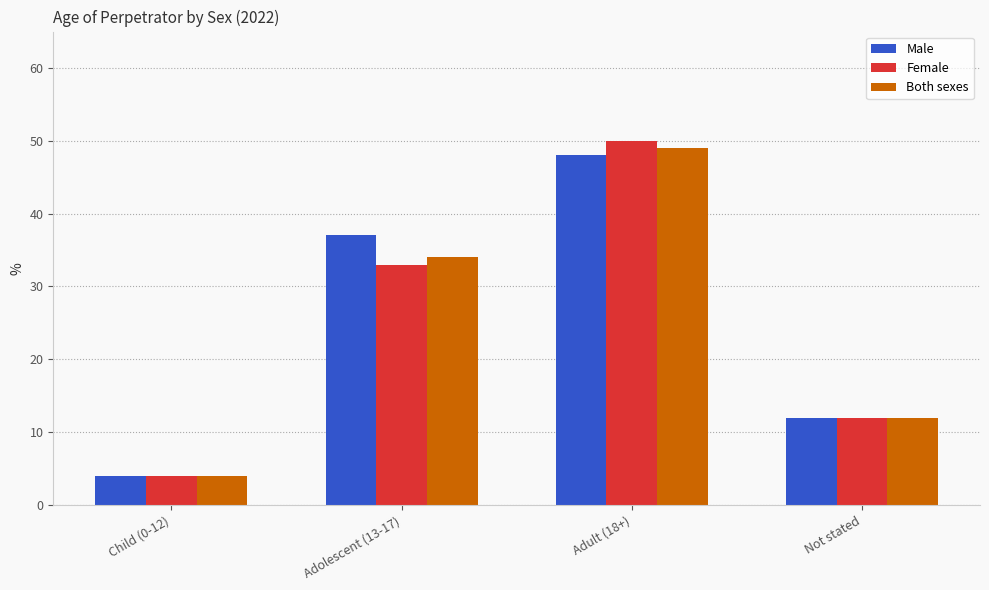

What is the minimum value for Female?

4